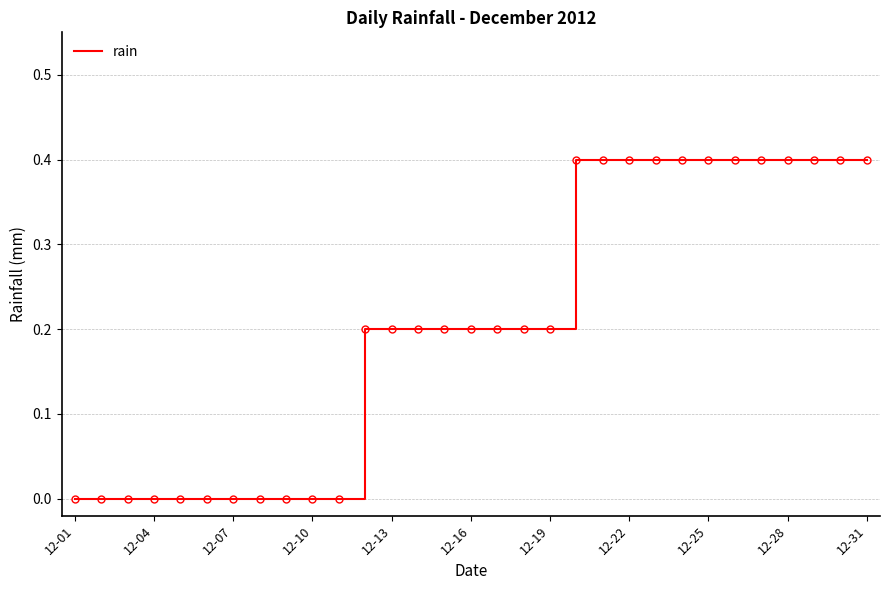

What is the difference between the maximum and minimum values?

0.4